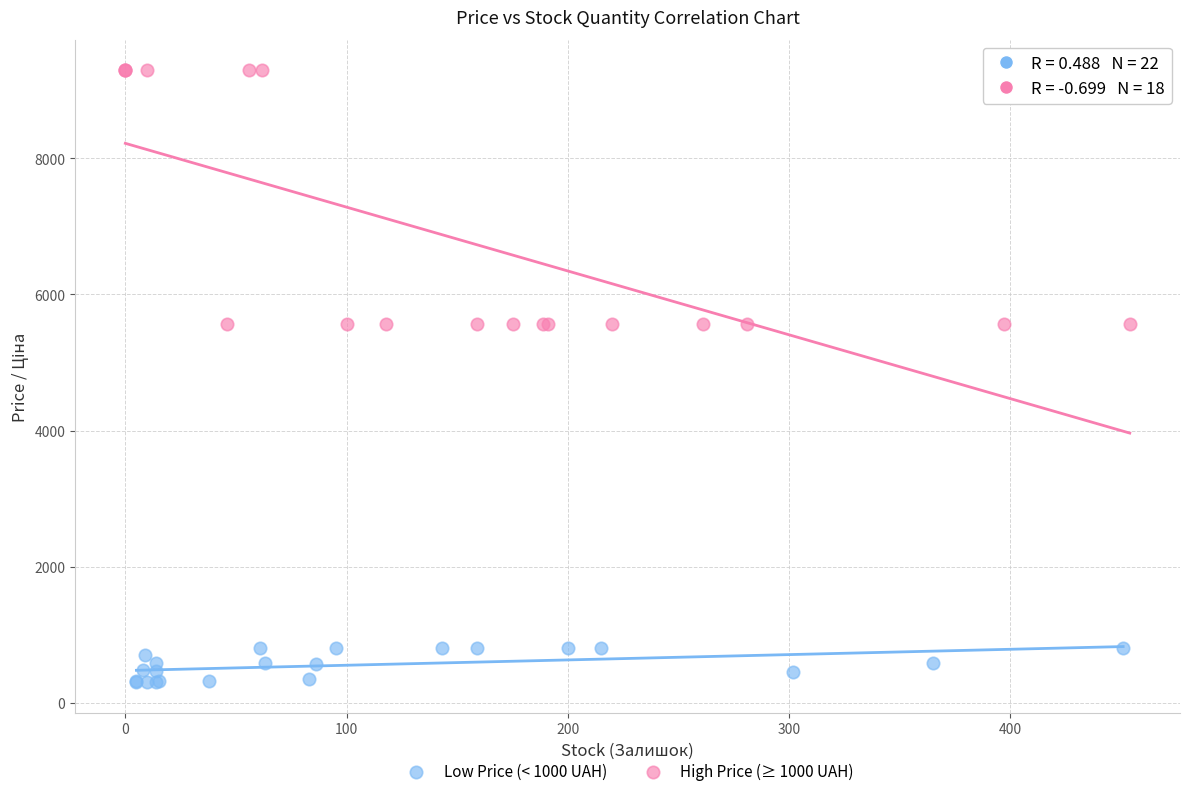

Which series reaches the minimum Y coordinate?

Low Price (< 1000 UAH)